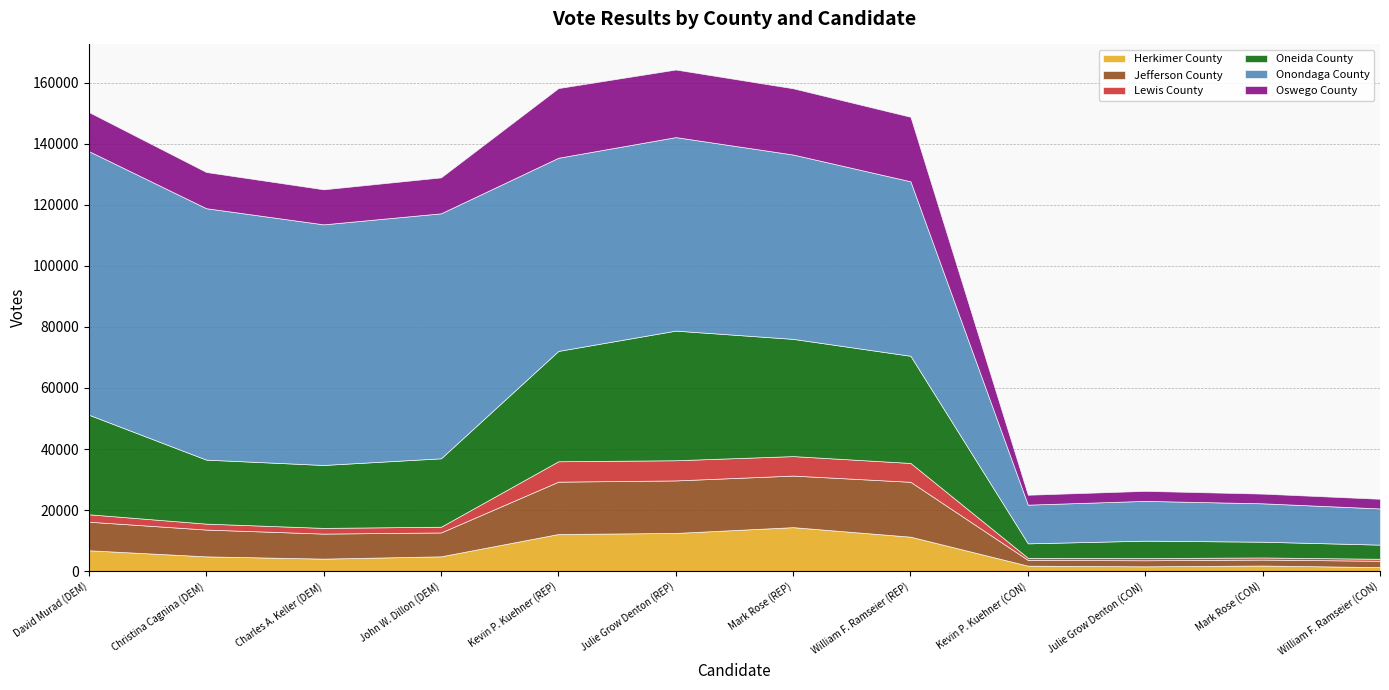

What is the difference between the Oneida County values at Julie Grow Denton (CON) and Kevin P. Kuehner (REP)?

30441